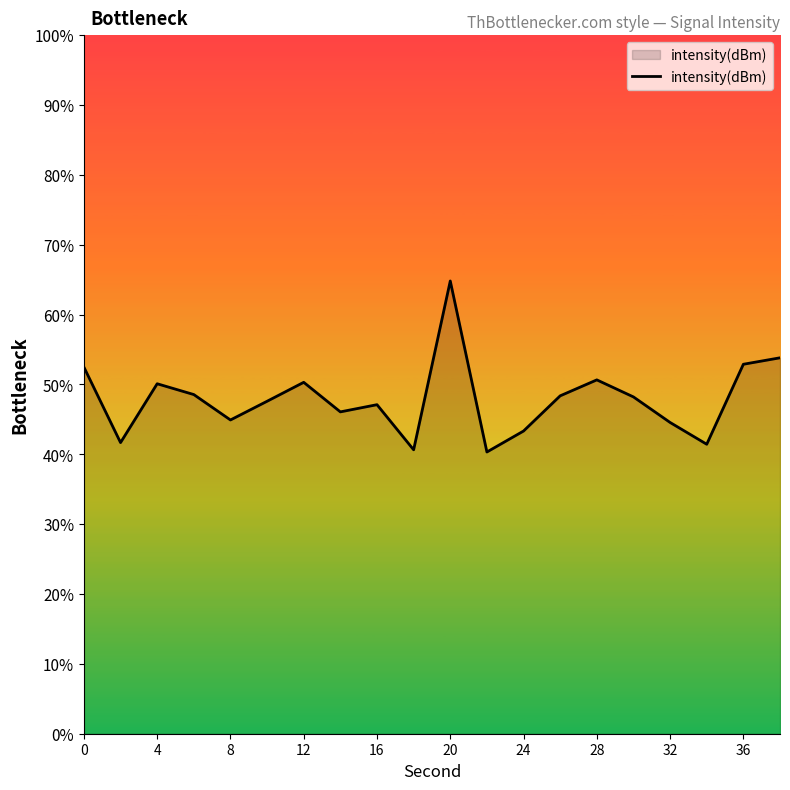

The value at 16 is -31.4. True or false?

False